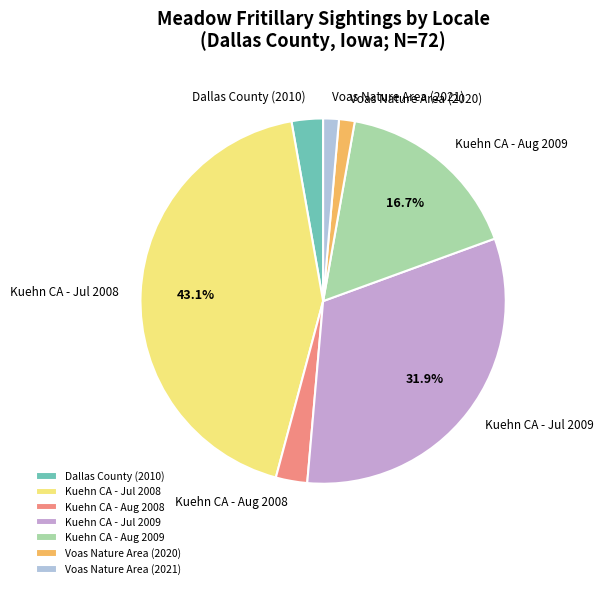

How many slices are in this pie chart?

7